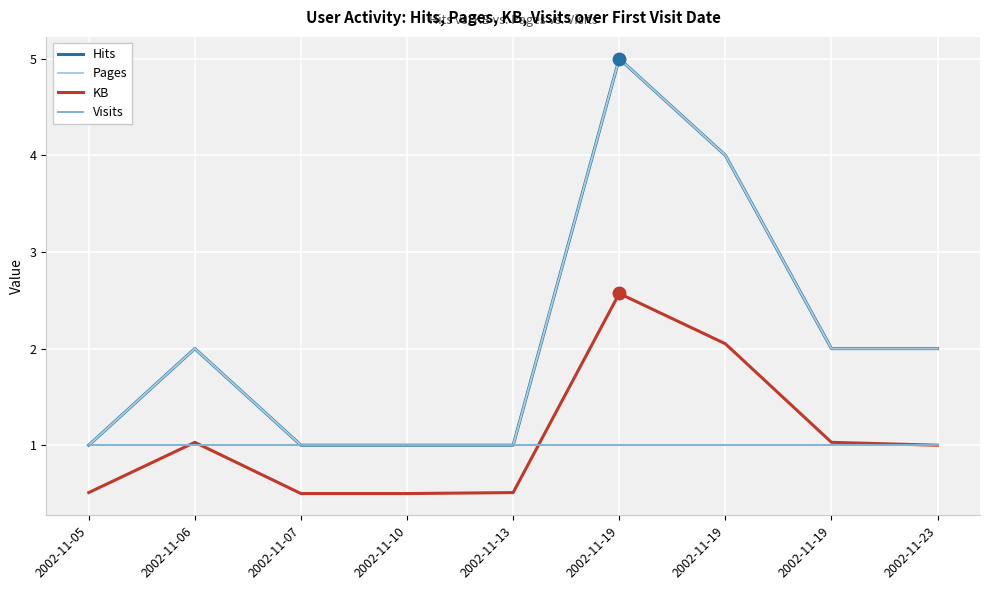

True or false: Visits has a value of 1.0 at 2002-11-06.

True